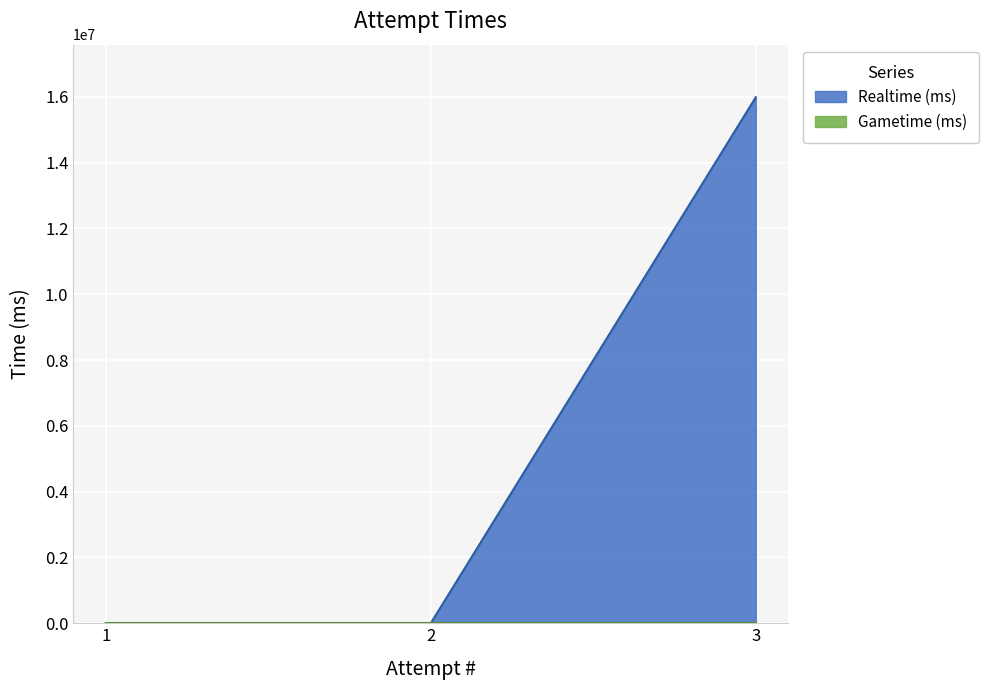

Reading left to right, list all the values displayed in this chart.

0	0	15988340